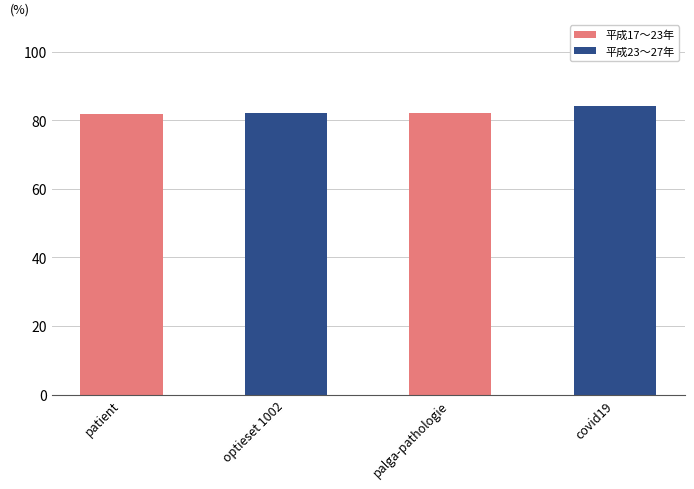

What is the average value?

82.6